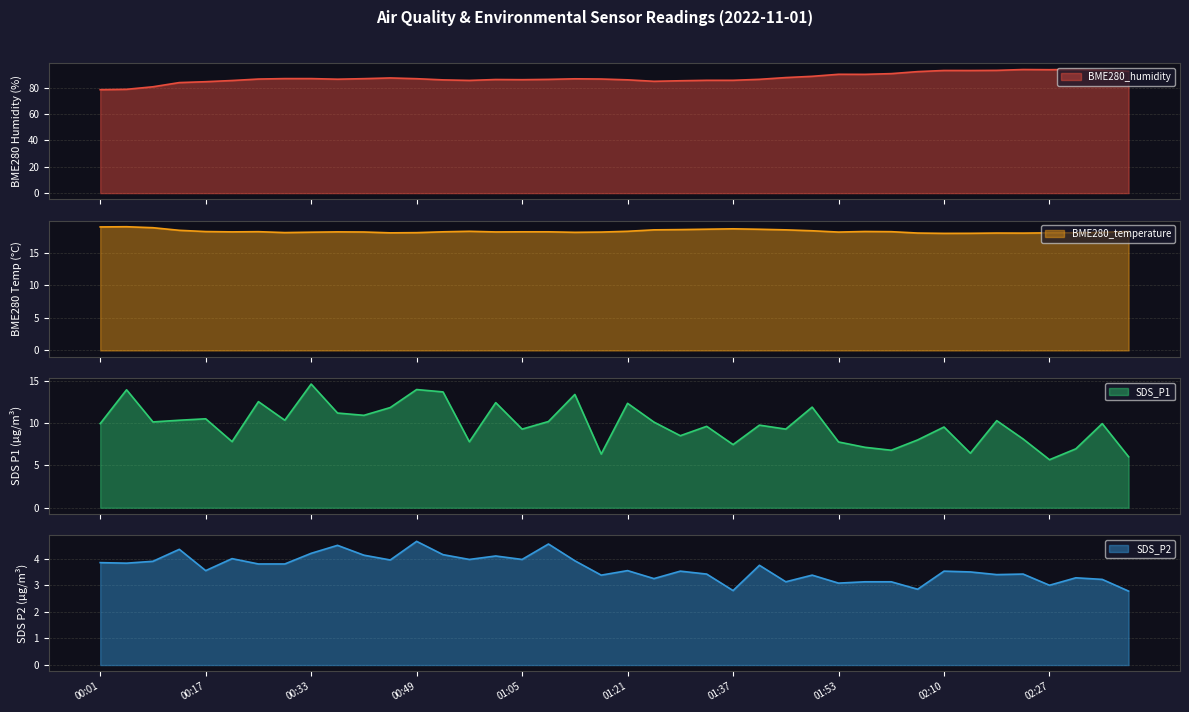

What is the minimum value shown in the chart?

2.8